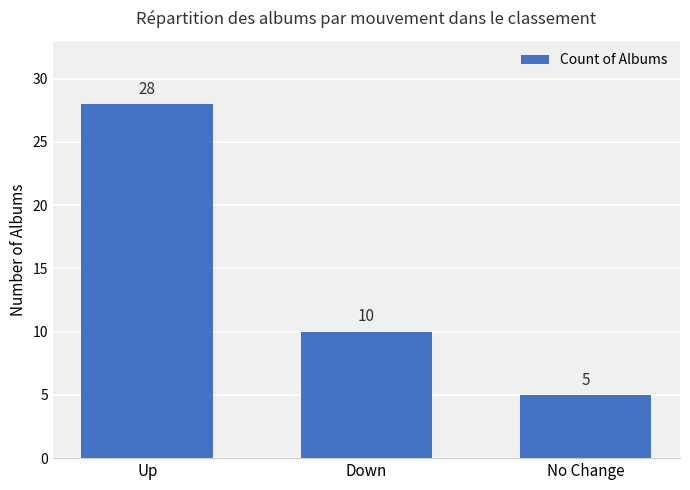

What is the sum of the values at Down and Up?

38